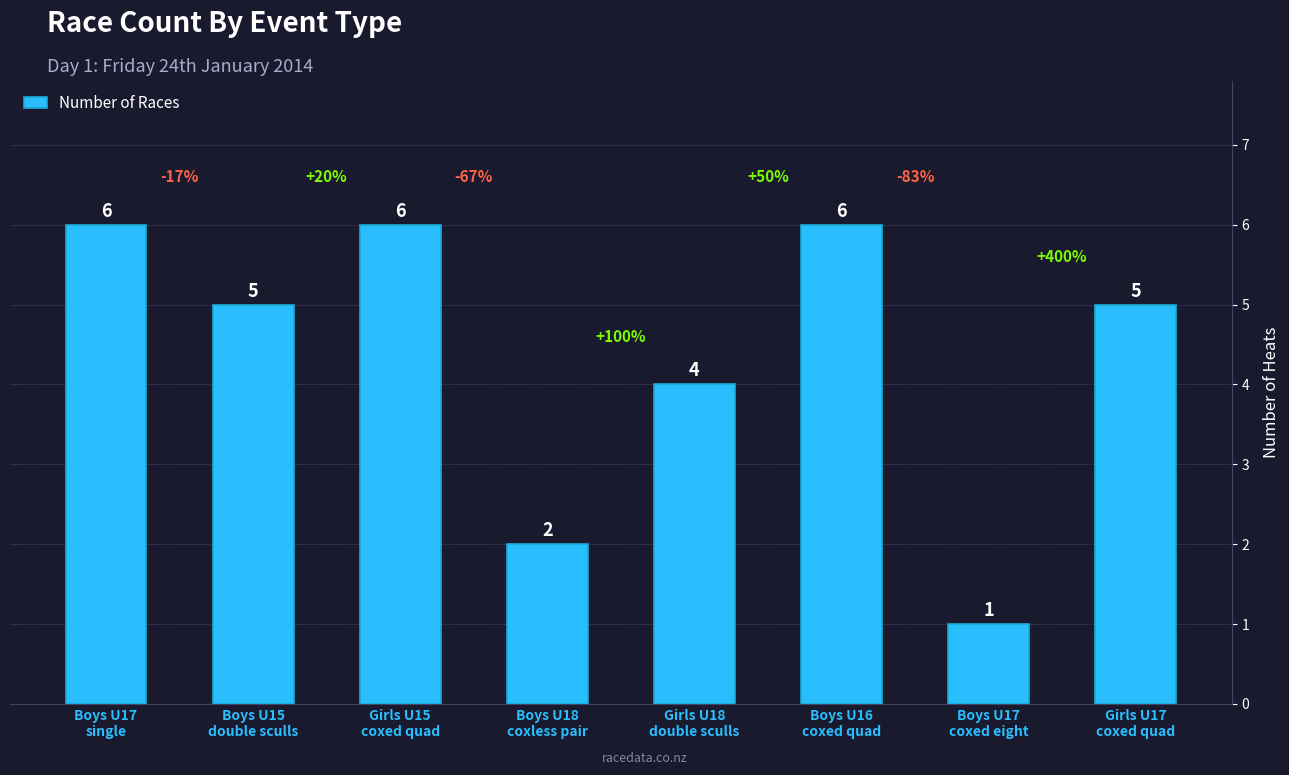

What is the value of the 7th bar from the left?

1